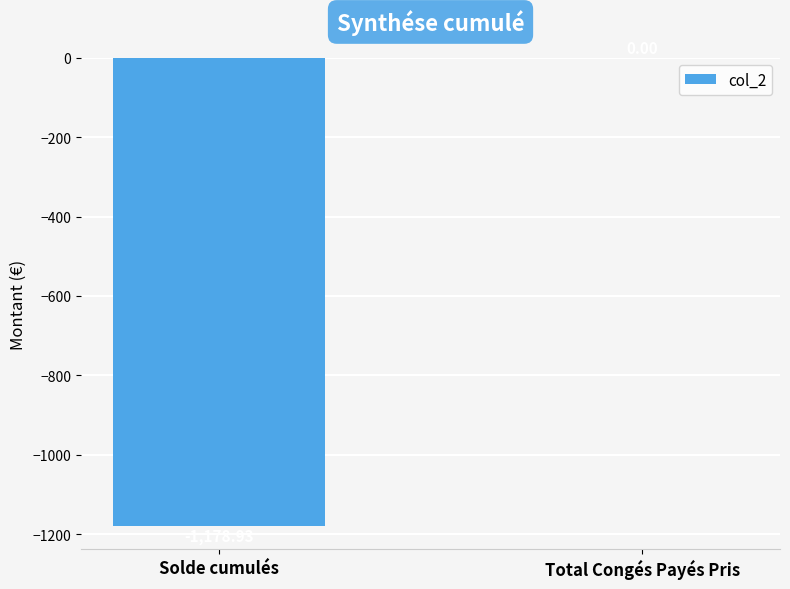

At which label is the value closest to -589?

Total Congés Payés Pris